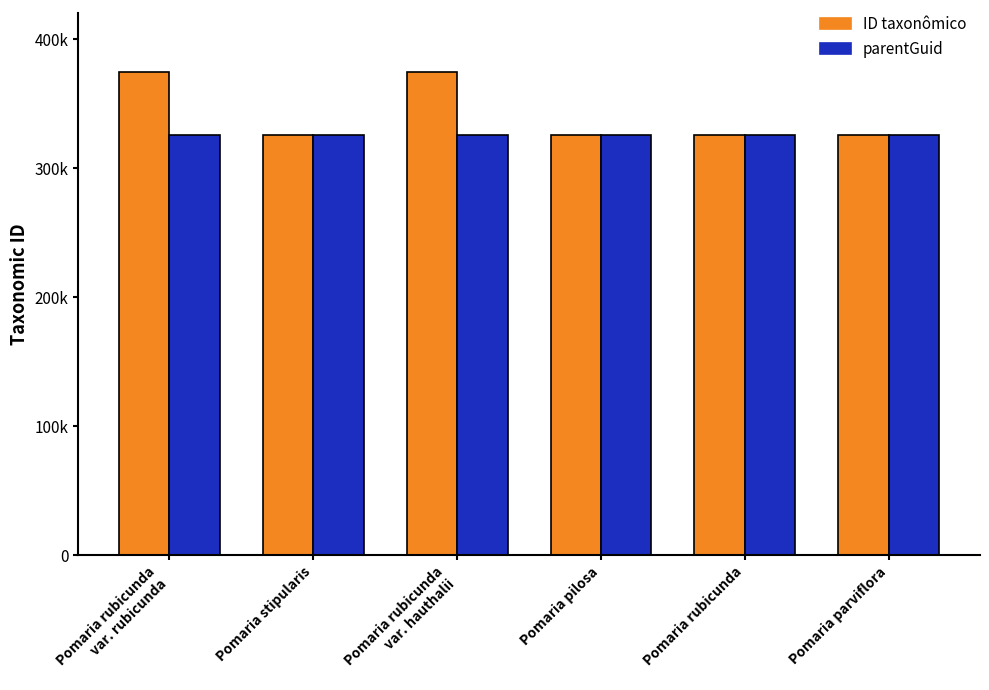

What is the average value of the parentGuid series?

325810